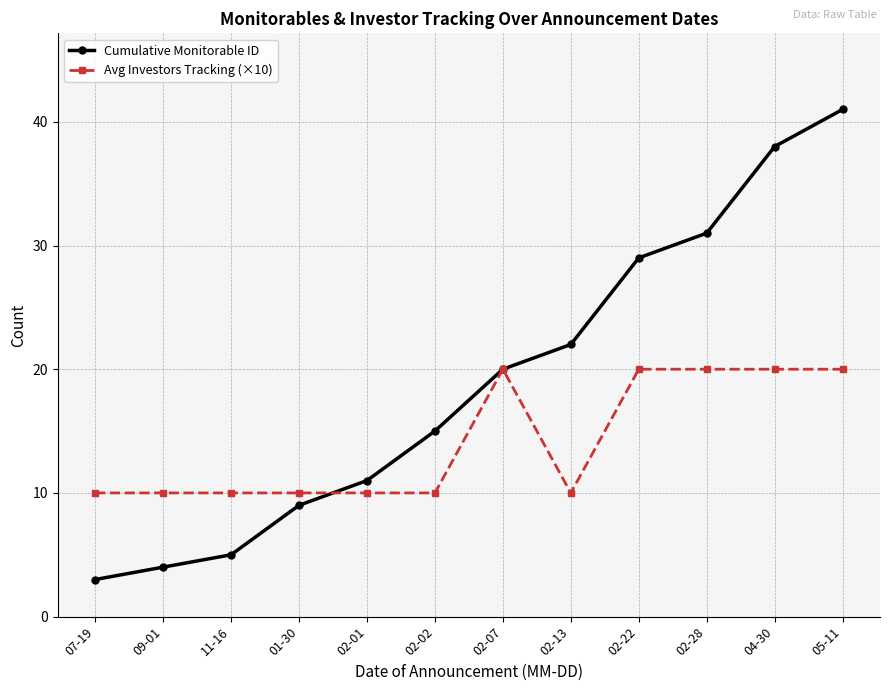

Is it true that Avg Investors Tracking (×10) equals 10 at 02-01?

True